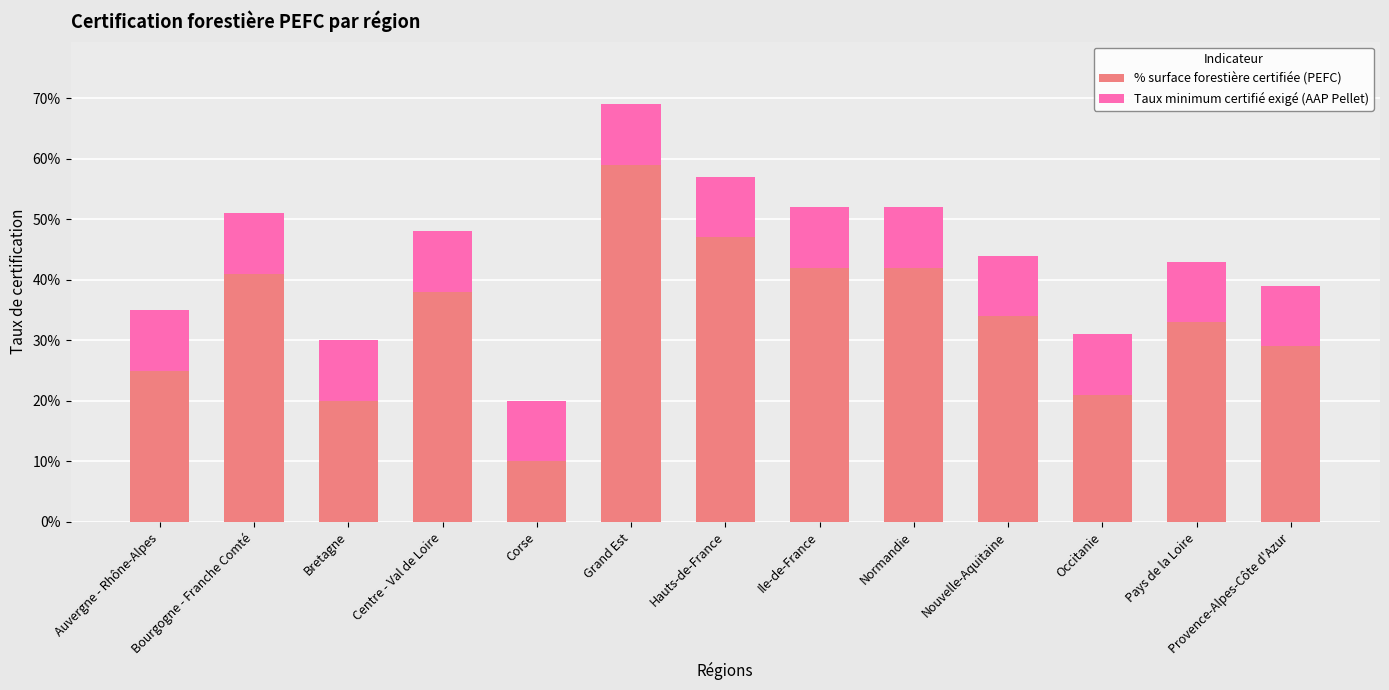

The value of Taux minimum certifié exigé (AAP Pellet) at Occitanie is 0.2. True or false?

False